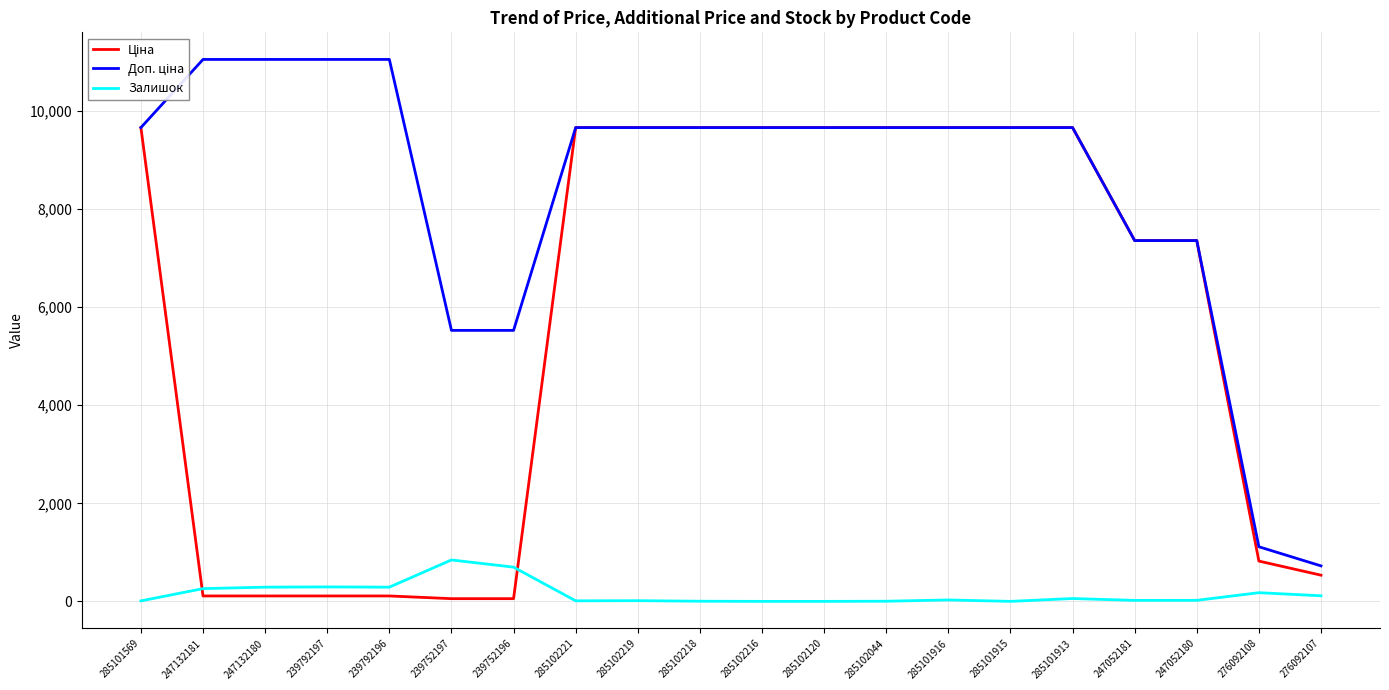

Is it true that Залишок equals -578.9 at 285102120?

False